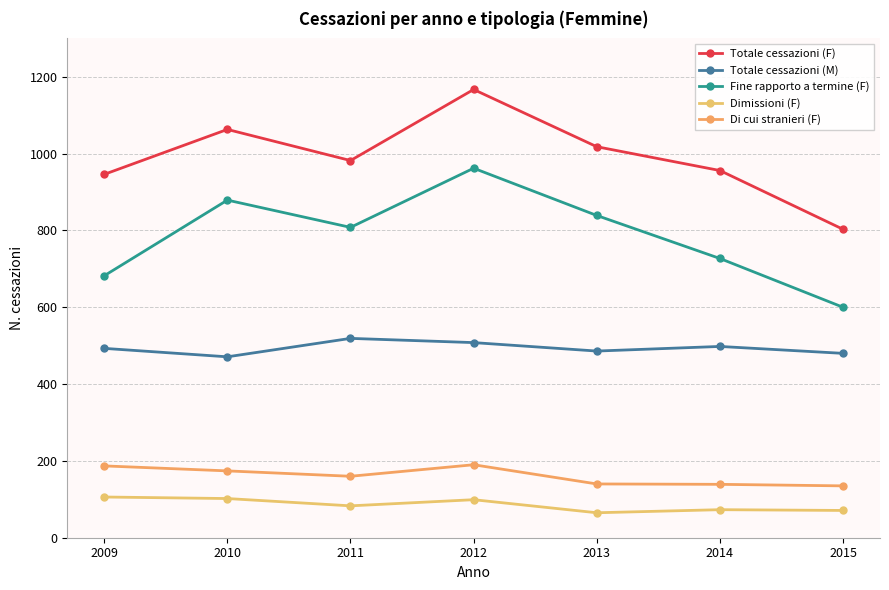

Rank the categories by Di cui stranieri (F) value from lowest to highest.

2015, 2014, 2013, 2011, 2010, 2009, 2012